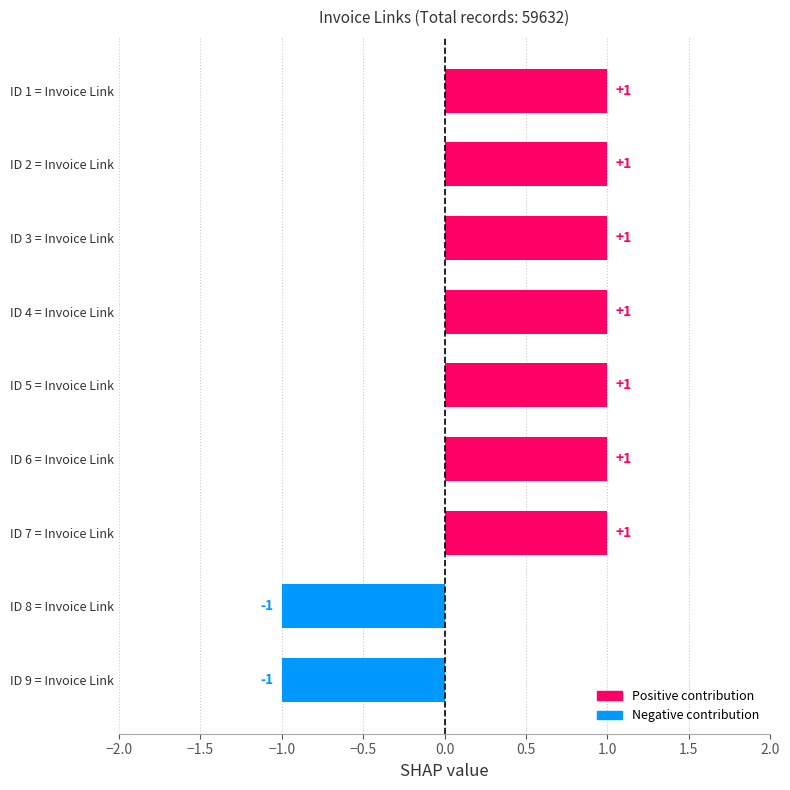

Reading top to bottom, transcribe all the data shown in this chart.

1	1	1	1	1	1	1	-1	-1